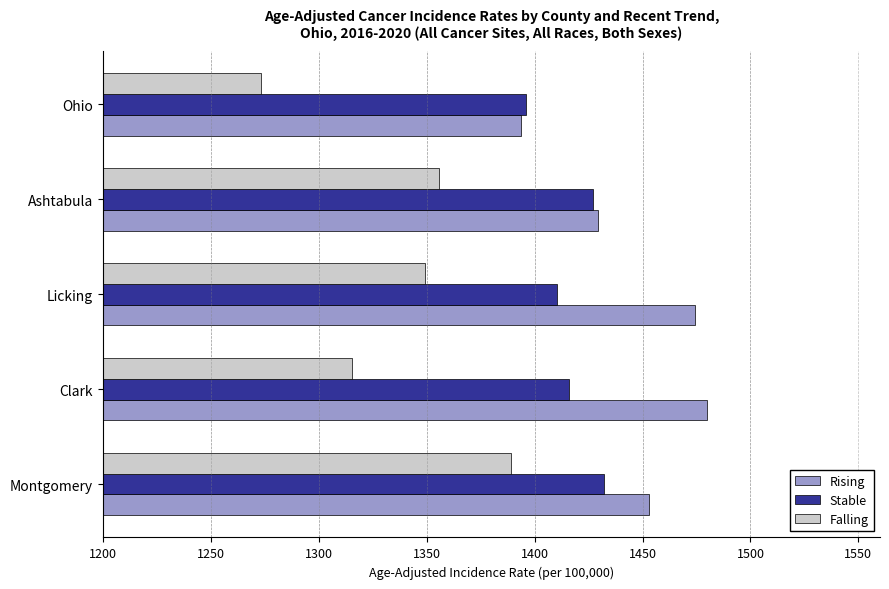

What is the approximate value of Falling at Ashtabula?

1355.9